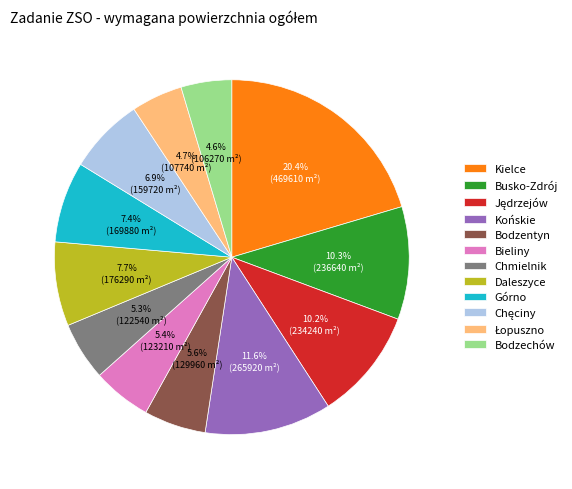

Combined, do Busko-Zdrój and Daleszyce account for over 50%?

No